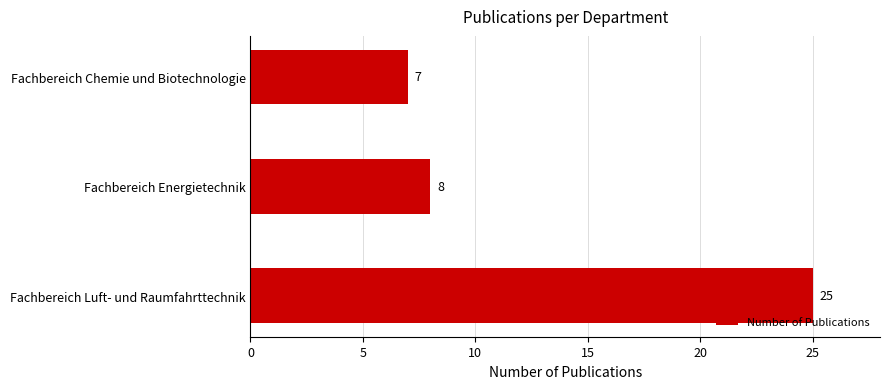

List the labels in order of value, largest first.

Fachbereich Luft- und Raumfahrttechnik, Fachbereich Energietechnik, Fachbereich Chemie und Biotechnologie